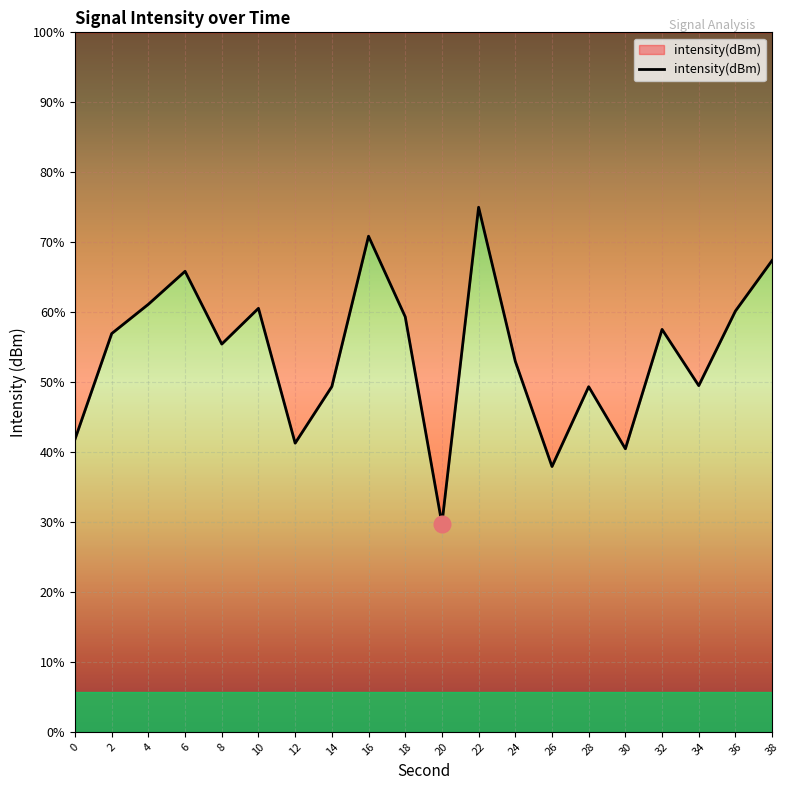

True or false: there are more than 1 points higher than both neighbors.

True